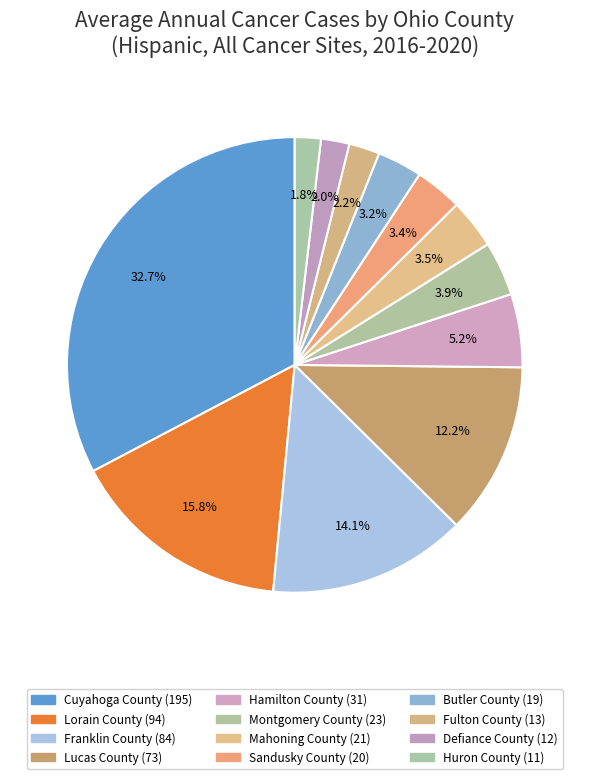

Which category has the biggest portion of the pie?

Cuyahoga County